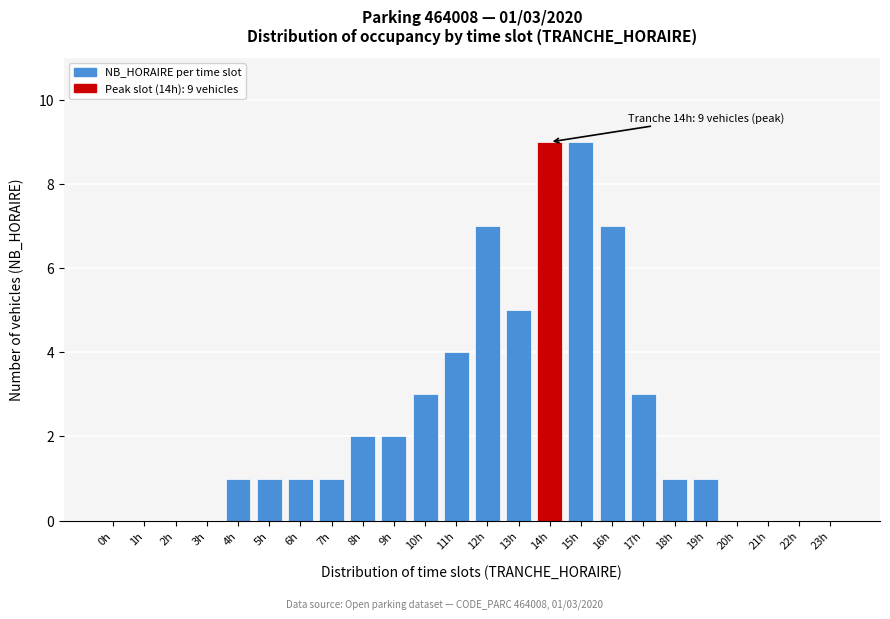

Reading right to left, extract all data points from this chart.

23h=0	22h=0	21h=0	20h=0	19h=1	18h=1	17h=3	16h=7	15h=9	14h=9	13h=5	12h=7	11h=4	10h=3	9h=2	8h=2	7h=1	6h=1	5h=1	4h=1	3h=0	2h=0	1h=0	0h=0